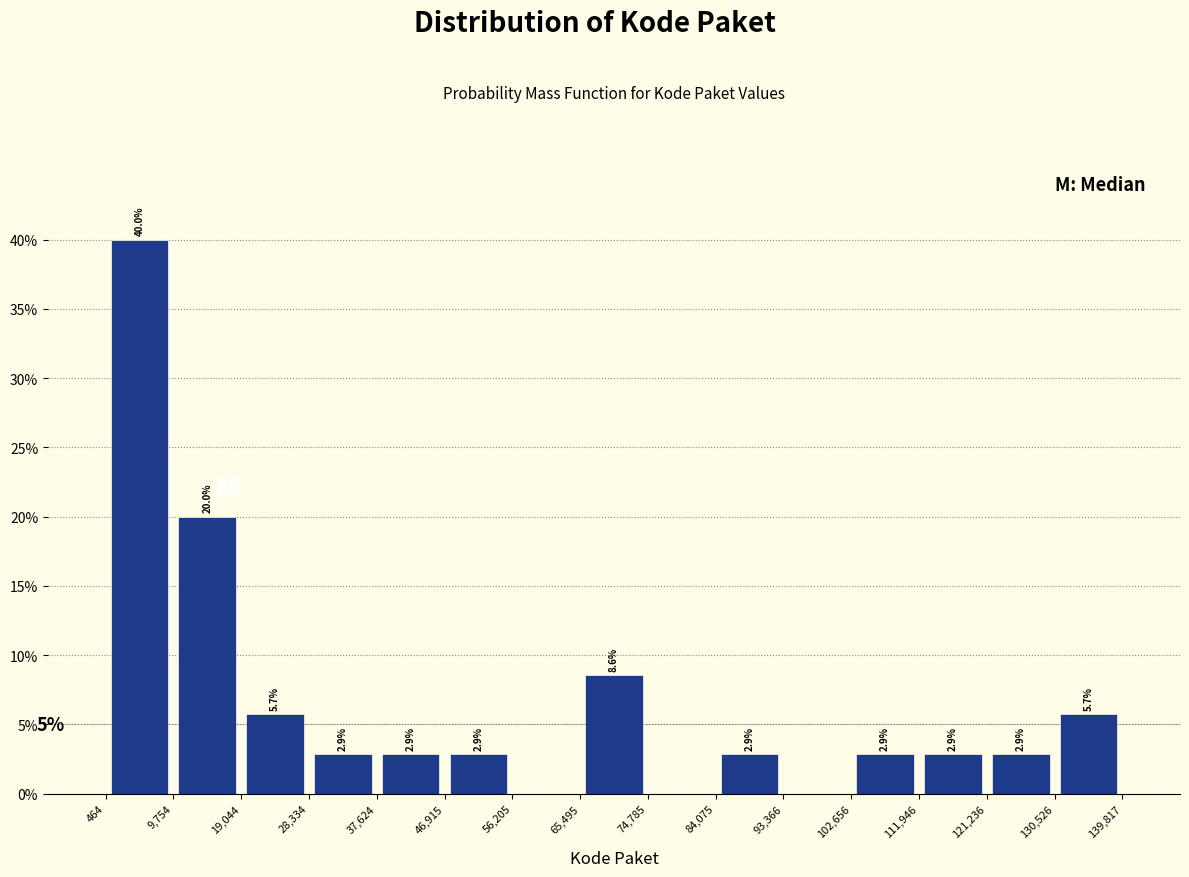

Over which range of the x-axis is the bar tallest?

464 to 9,754